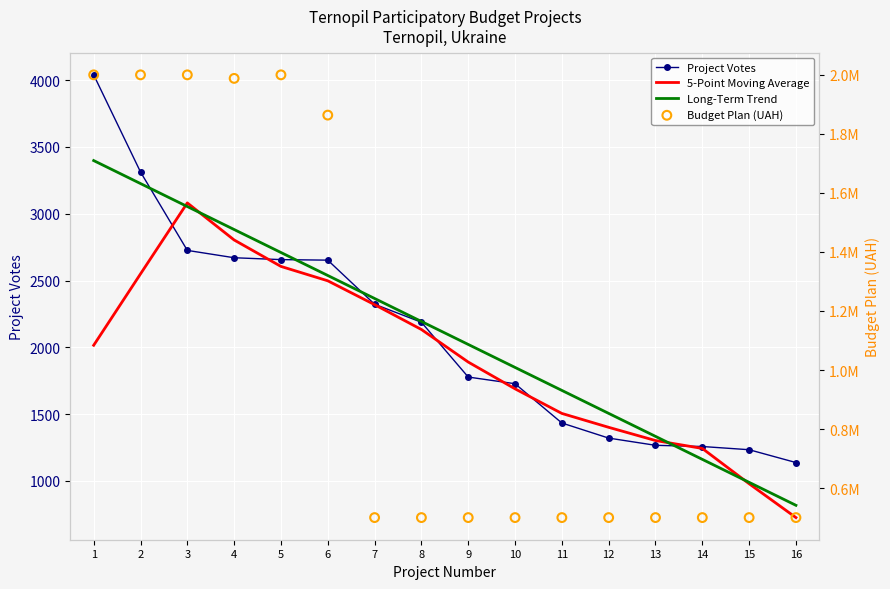

Which series has the largest Y range (max minus min)?

Budget Plan (UAH)